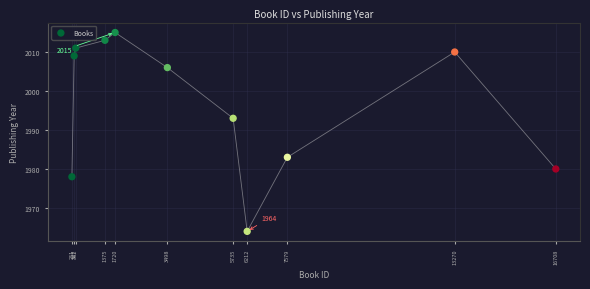

What Y value in the scatter plot is closest to 1989?

1993